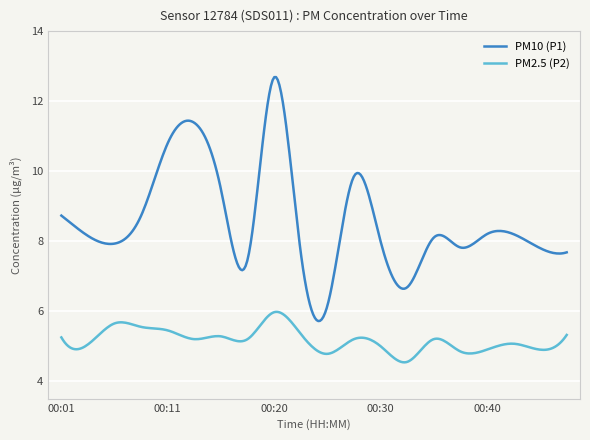

List the series in order of their peak value, lowest first.

PM2.5 (P2), PM10 (P1)